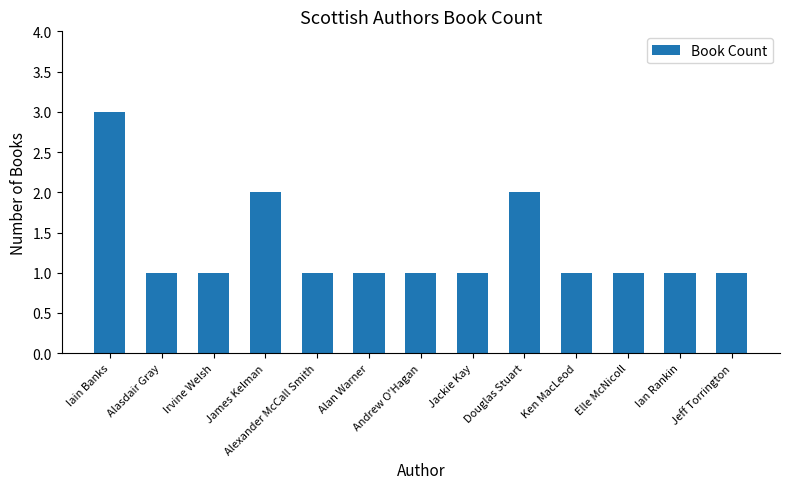

Reading left to right, transcribe all the data shown in this chart.

3	1	1	2	1	1	1	1	2	1	1	1	1